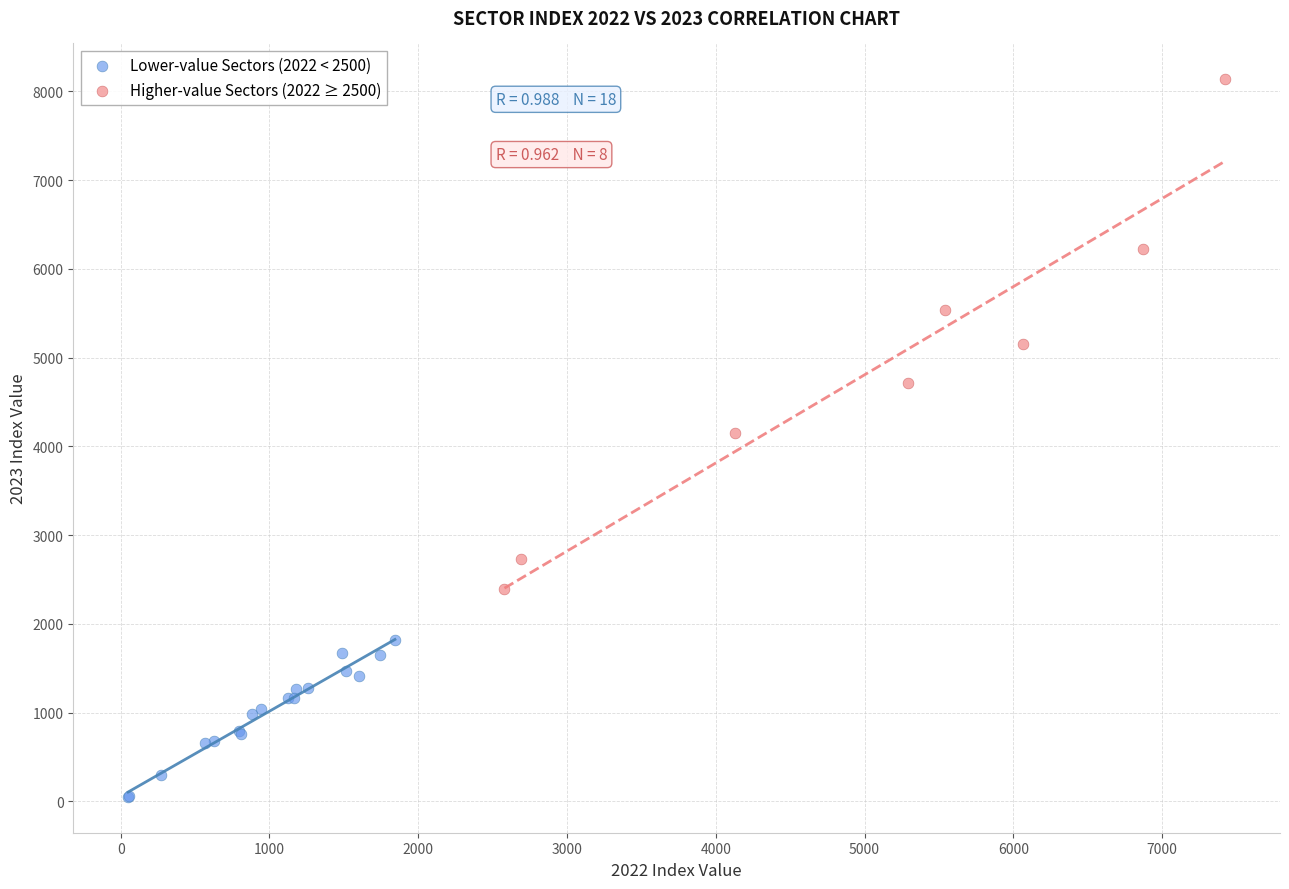

What are all the series names shown in the legend?

Lower-value Sectors (2022 < 2500), Higher-value Sectors (2022 ≥ 2500)